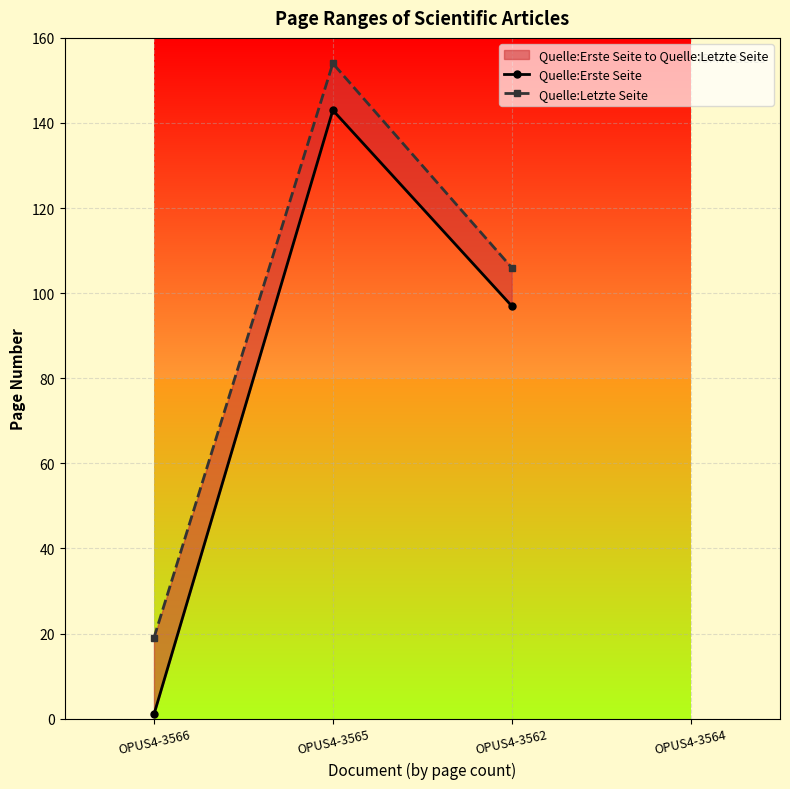

Count the number of data series in this chart.

2